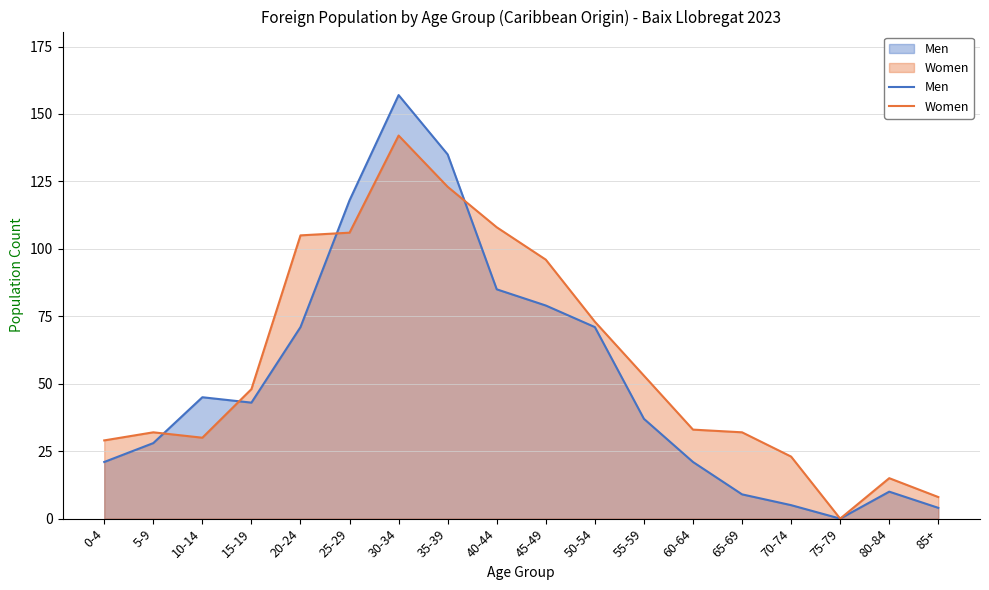

How many interior local peaks does the Women series have?

3